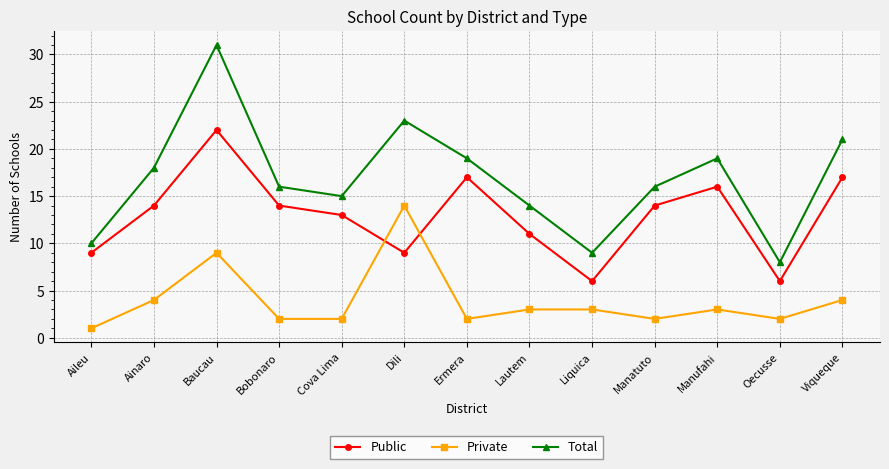

True or false: Private and Total cross at least once.

False